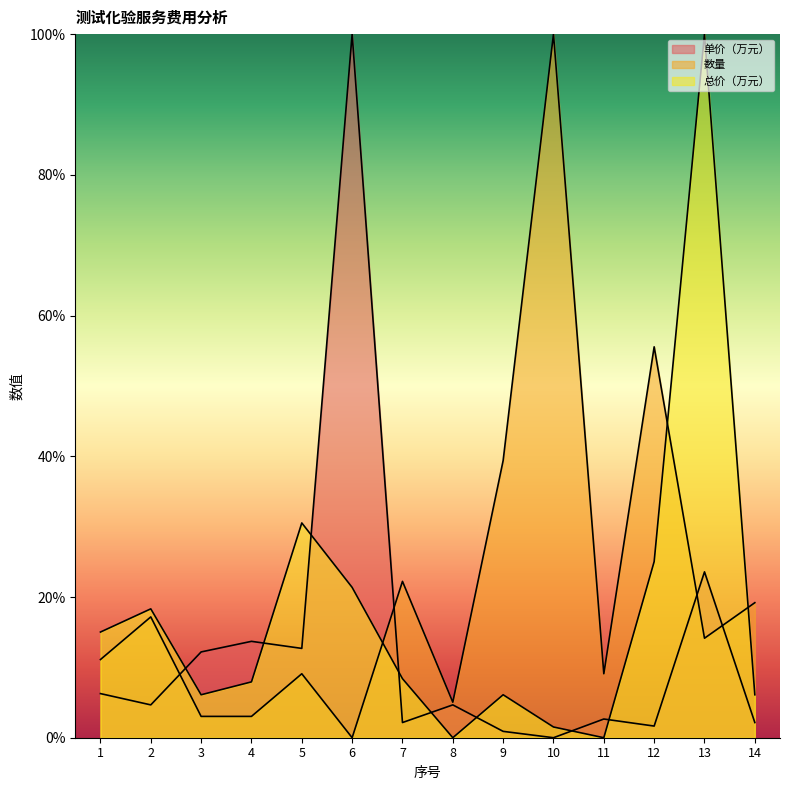

What is the sum of all 数量 values?

308.1